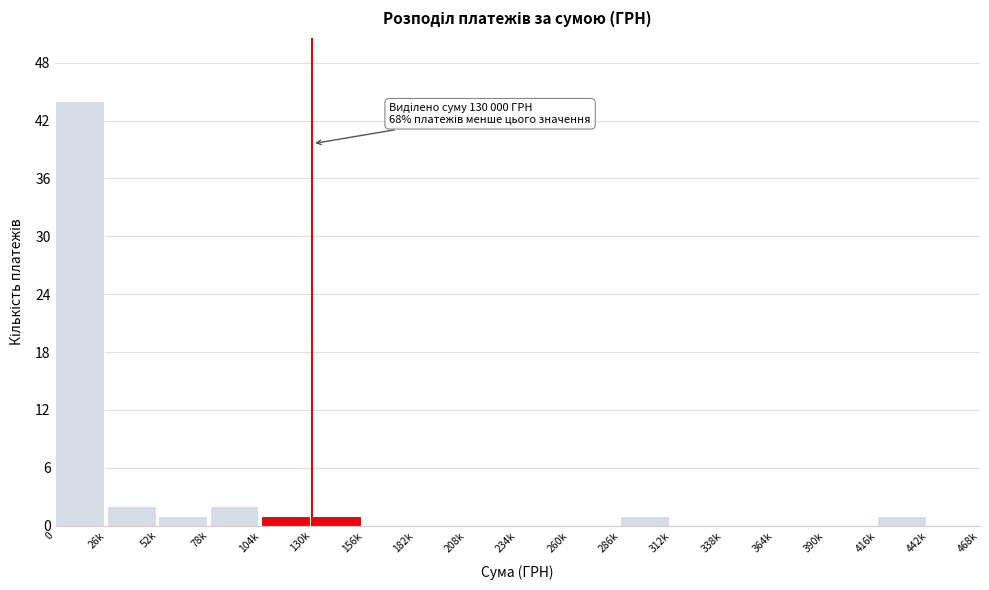

Reading left to right, list all the values displayed in this chart.

0=44	26k=2	52k=1	78k=2	104k=1	130k=1	156k=0	182k=0	208k=0	234k=0	260k=0	286k=1	312k=0	338k=0	364k=0	390k=0	416k=1	442k=0